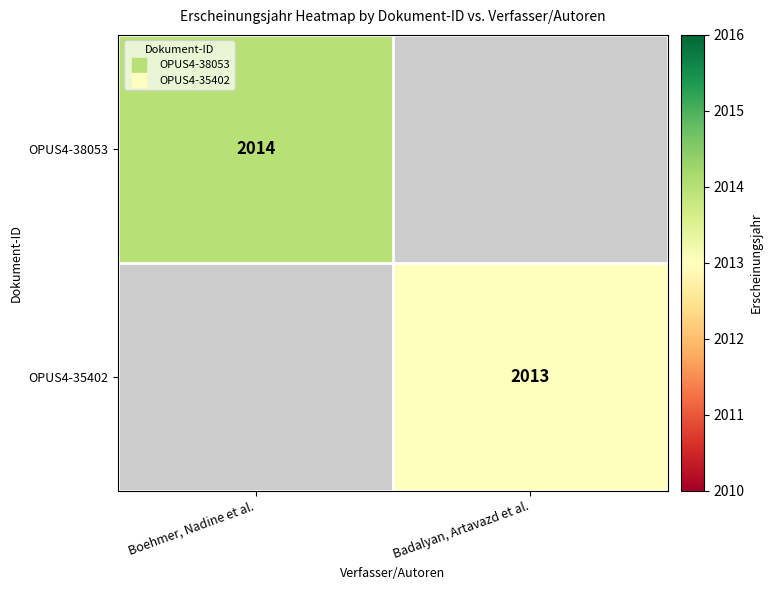

Which series has the largest range (max minus min)?

OPUS4-38053